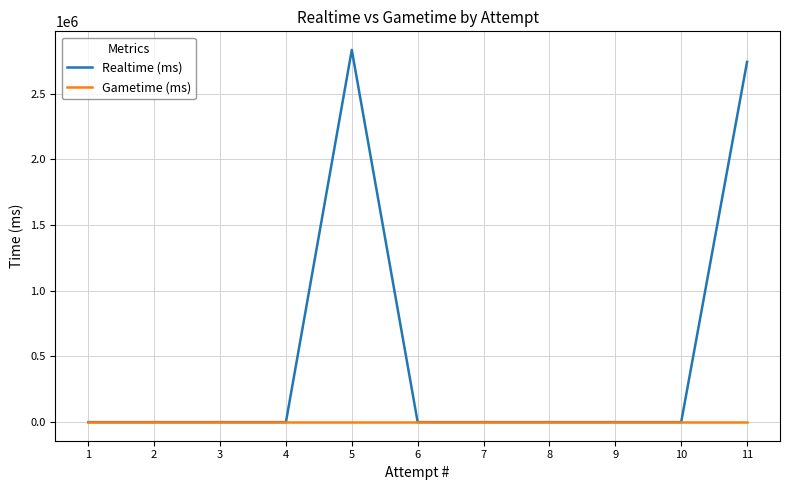

Rank the series by their average value, from lowest to highest.

Gametime (ms), Realtime (ms)